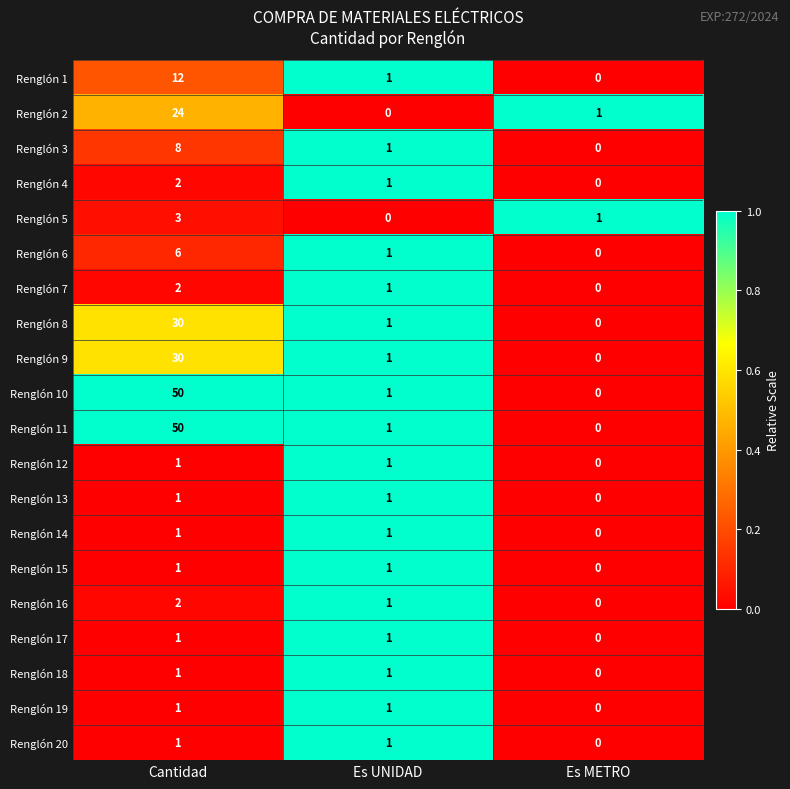

What is the maximum value shown in the chart?

50